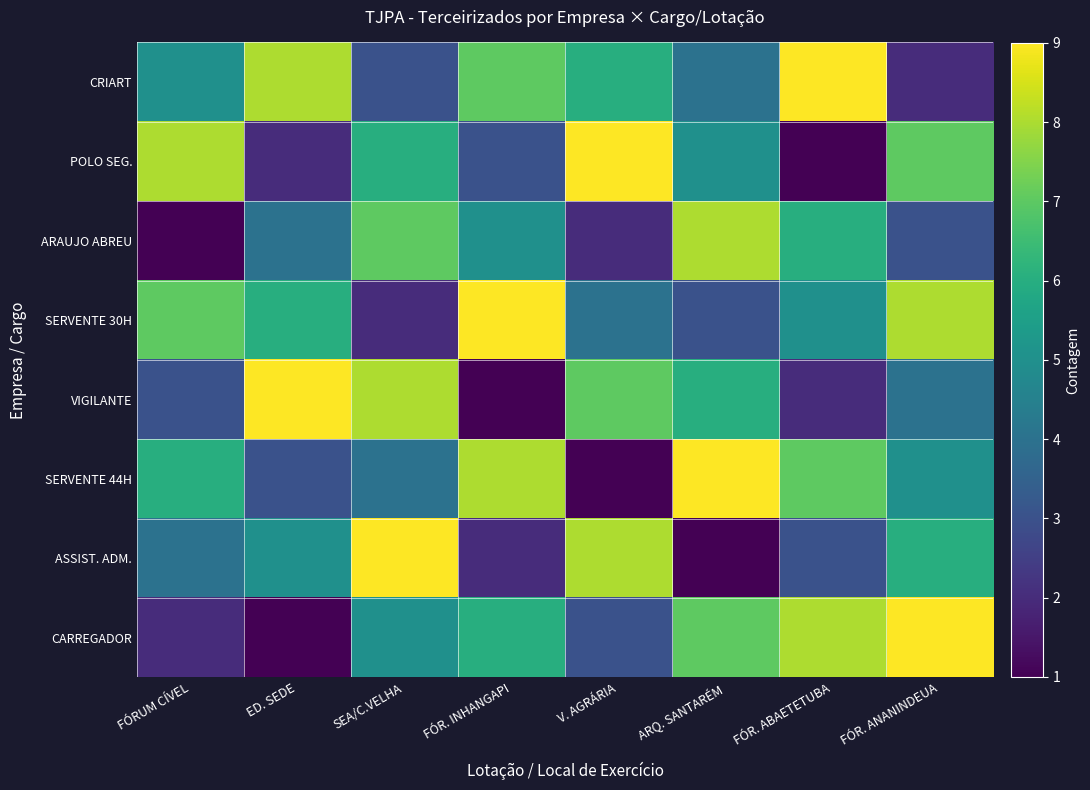

Reading right to left, list all the values displayed in this chart.

CRIART: FÓR. ANANINDEUA=2	FÓR. ABAETETUBA=9	ARQ. SANTARÉM=4	V. AGRÁRIA=6	FÓR. INHANGAPI=7	SEA/C.VELHA=3	ED. SEDE=8	FÓRUM CÍVEL=5
POLO SEG.: FÓR. ANANINDEUA=7	FÓR. ABAETETUBA=1	ARQ. SANTARÉM=5	V. AGRÁRIA=9	FÓR. INHANGAPI=3	SEA/C.VELHA=6	ED. SEDE=2	FÓRUM CÍVEL=8
ARAUJO ABREU: FÓR. ANANINDEUA=3	FÓR. ABAETETUBA=6	ARQ. SANTARÉM=8	V. AGRÁRIA=2	FÓR. INHANGAPI=5	SEA/C.VELHA=7	ED. SEDE=4	FÓRUM CÍVEL=1
SERVENTE 30H: FÓR. ANANINDEUA=8	FÓR. ABAETETUBA=5	ARQ. SANTARÉM=3	V. AGRÁRIA=4	FÓR. INHANGAPI=9	SEA/C.VELHA=2	ED. SEDE=6	FÓRUM CÍVEL=7
VIGILANTE: FÓR. ANANINDEUA=4	FÓR. ABAETETUBA=2	ARQ. SANTARÉM=6	V. AGRÁRIA=7	FÓR. INHANGAPI=1	SEA/C.VELHA=8	ED. SEDE=9	FÓRUM CÍVEL=3
SERVENTE 44H: FÓR. ANANINDEUA=5	FÓR. ABAETETUBA=7	ARQ. SANTARÉM=9	V. AGRÁRIA=1	FÓR. INHANGAPI=8	SEA/C.VELHA=4	ED. SEDE=3	FÓRUM CÍVEL=6
ASSIST. ADM.: FÓR. ANANINDEUA=6	FÓR. ABAETETUBA=3	ARQ. SANTARÉM=1	V. AGRÁRIA=8	FÓR. INHANGAPI=2	SEA/C.VELHA=9	ED. SEDE=5	FÓRUM CÍVEL=4
CARREGADOR: FÓR. ANANINDEUA=9	FÓR. ABAETETUBA=8	ARQ. SANTARÉM=7	V. AGRÁRIA=3	FÓR. INHANGAPI=6	SEA/C.VELHA=5	ED. SEDE=1	FÓRUM CÍVEL=2